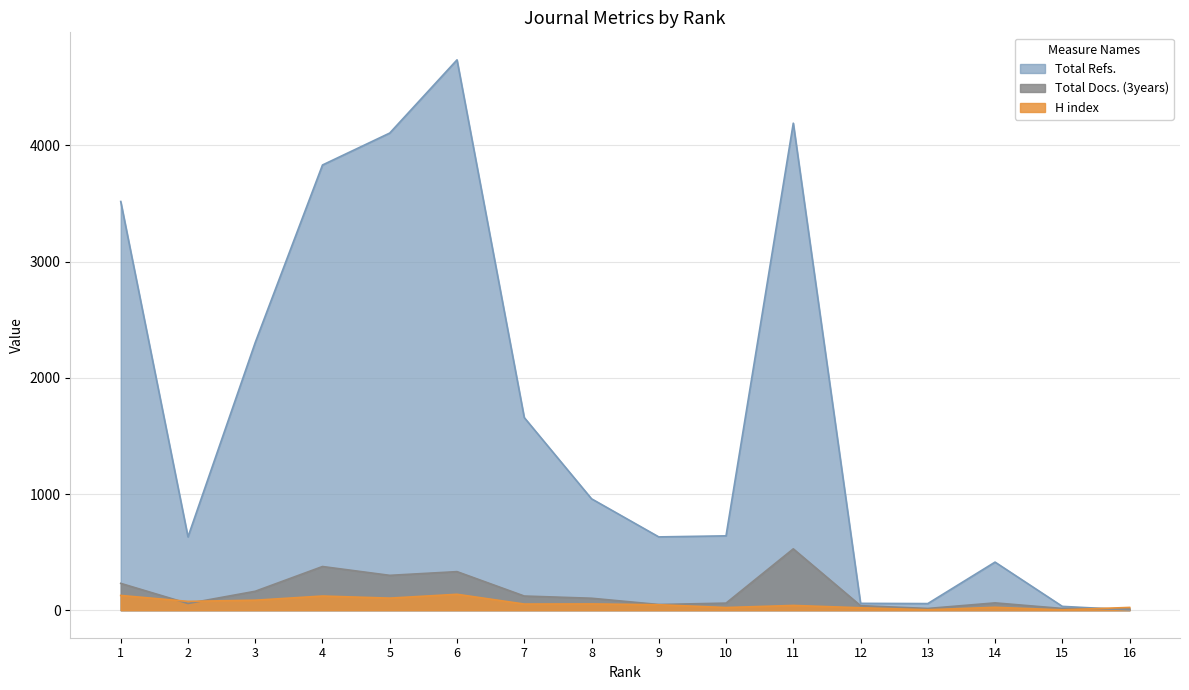

How many interior local peaks does the Total Docs. (3years) series have?

4